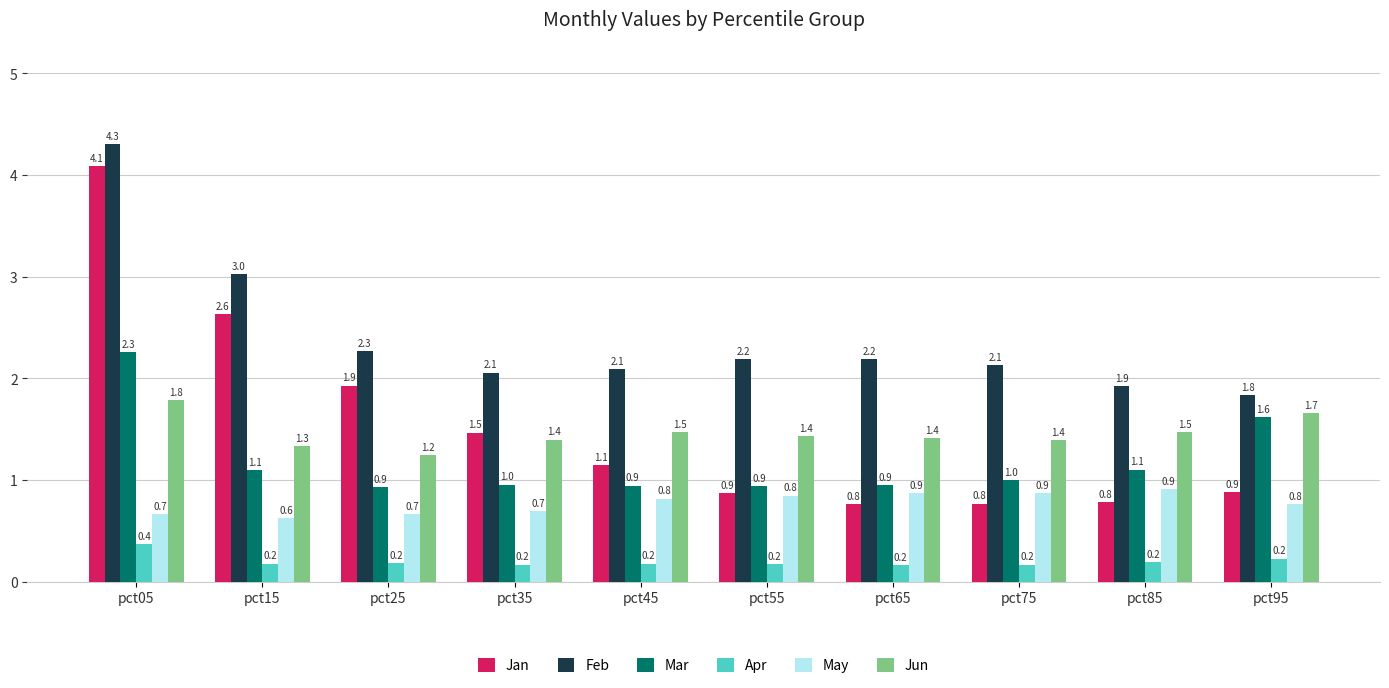

Where is Jan nearest to the value 2?

pct25